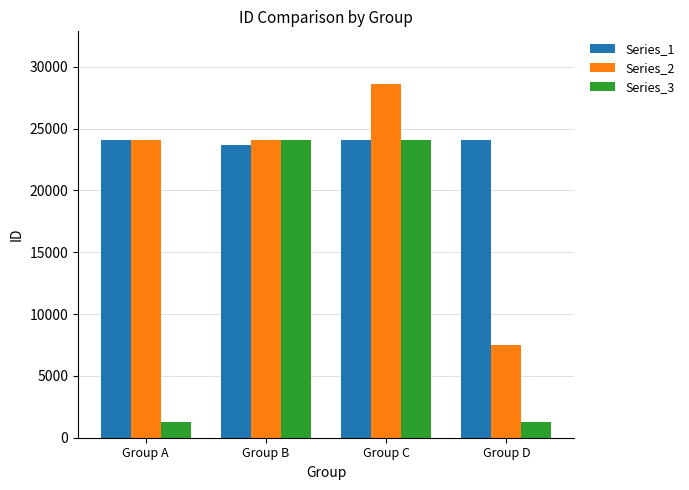

How many bars are there in each group?

3